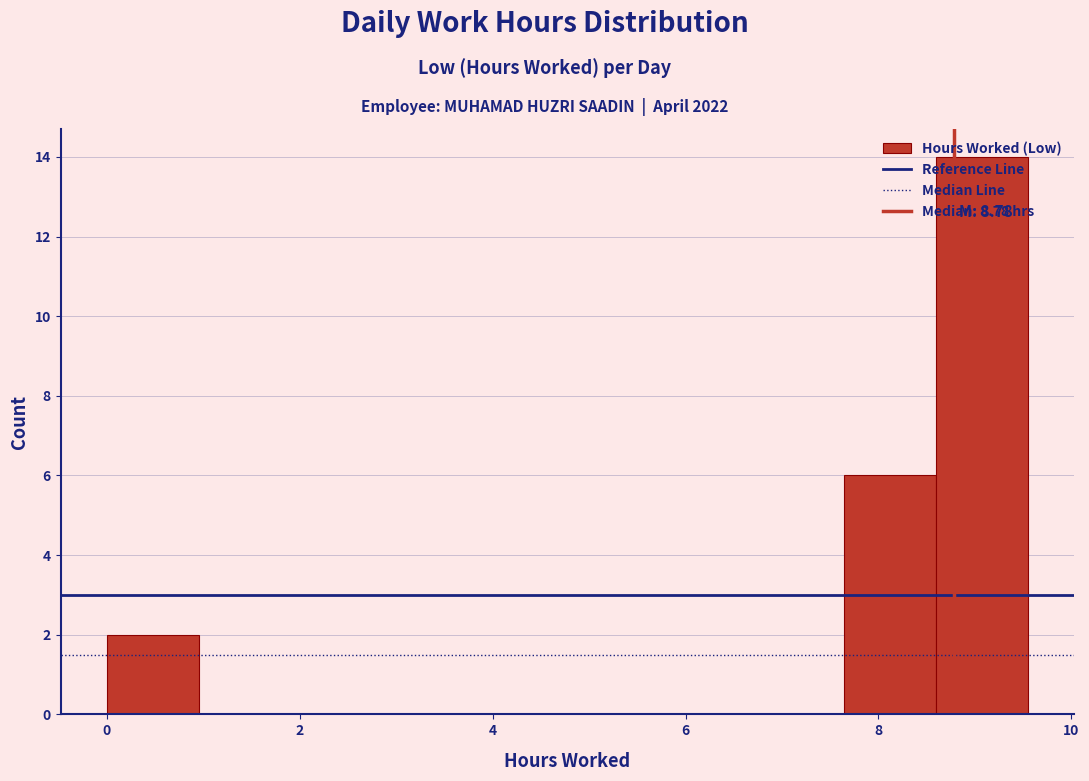

Which range on the x-axis has the tallest bar?

8.6 to 9.6